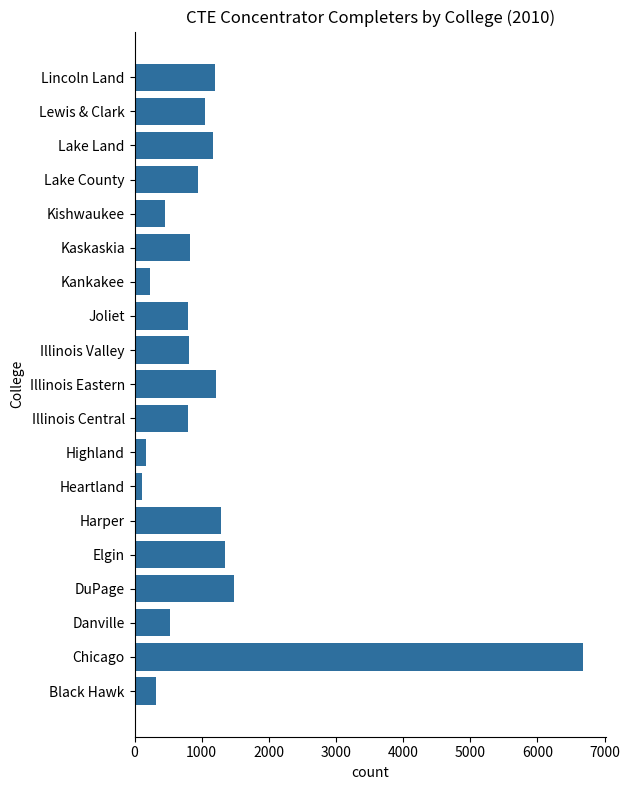

The value at Illinois Valley is 1322. True or false?

False